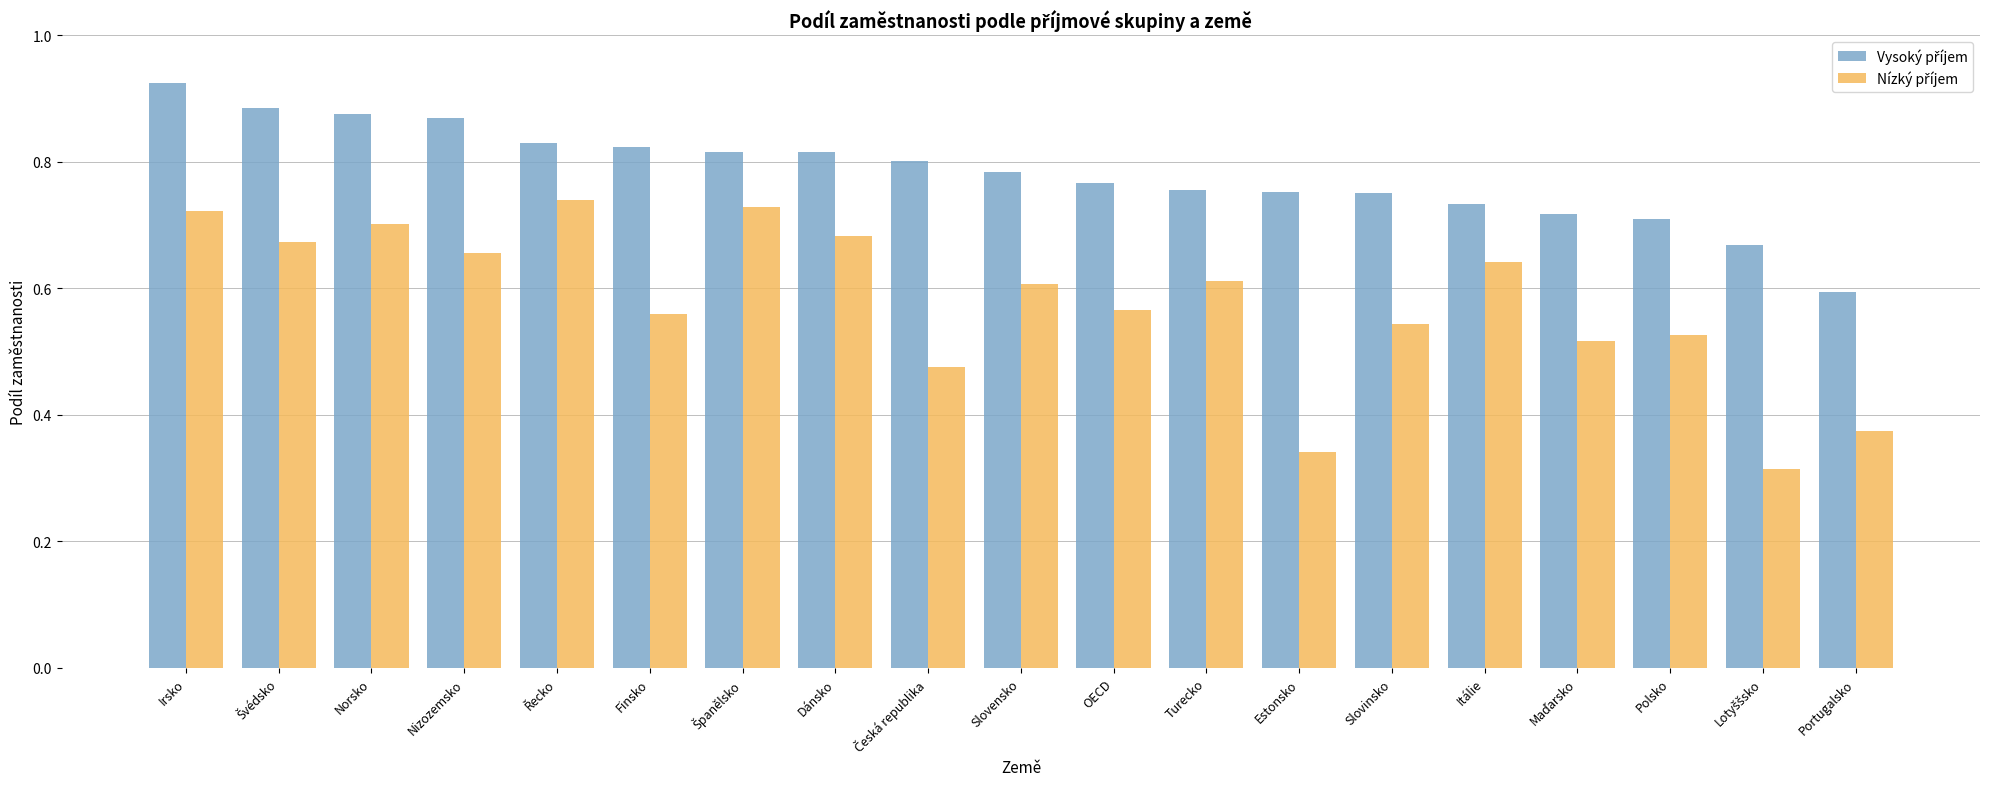

How many series are shown in this chart?

2